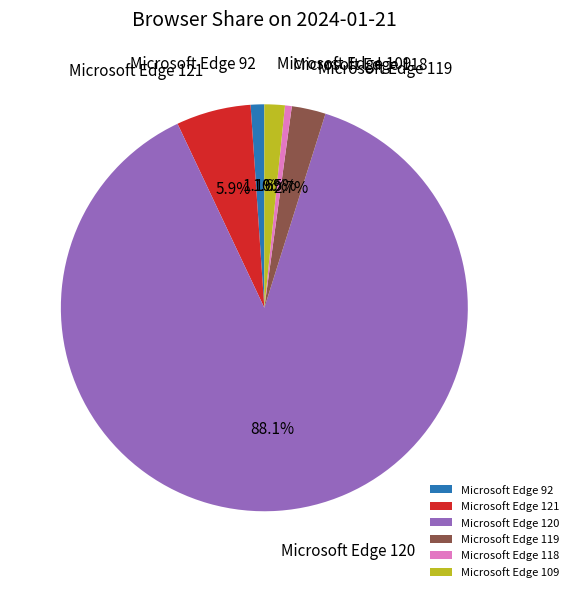

Which slice is the largest?

Microsoft Edge 120